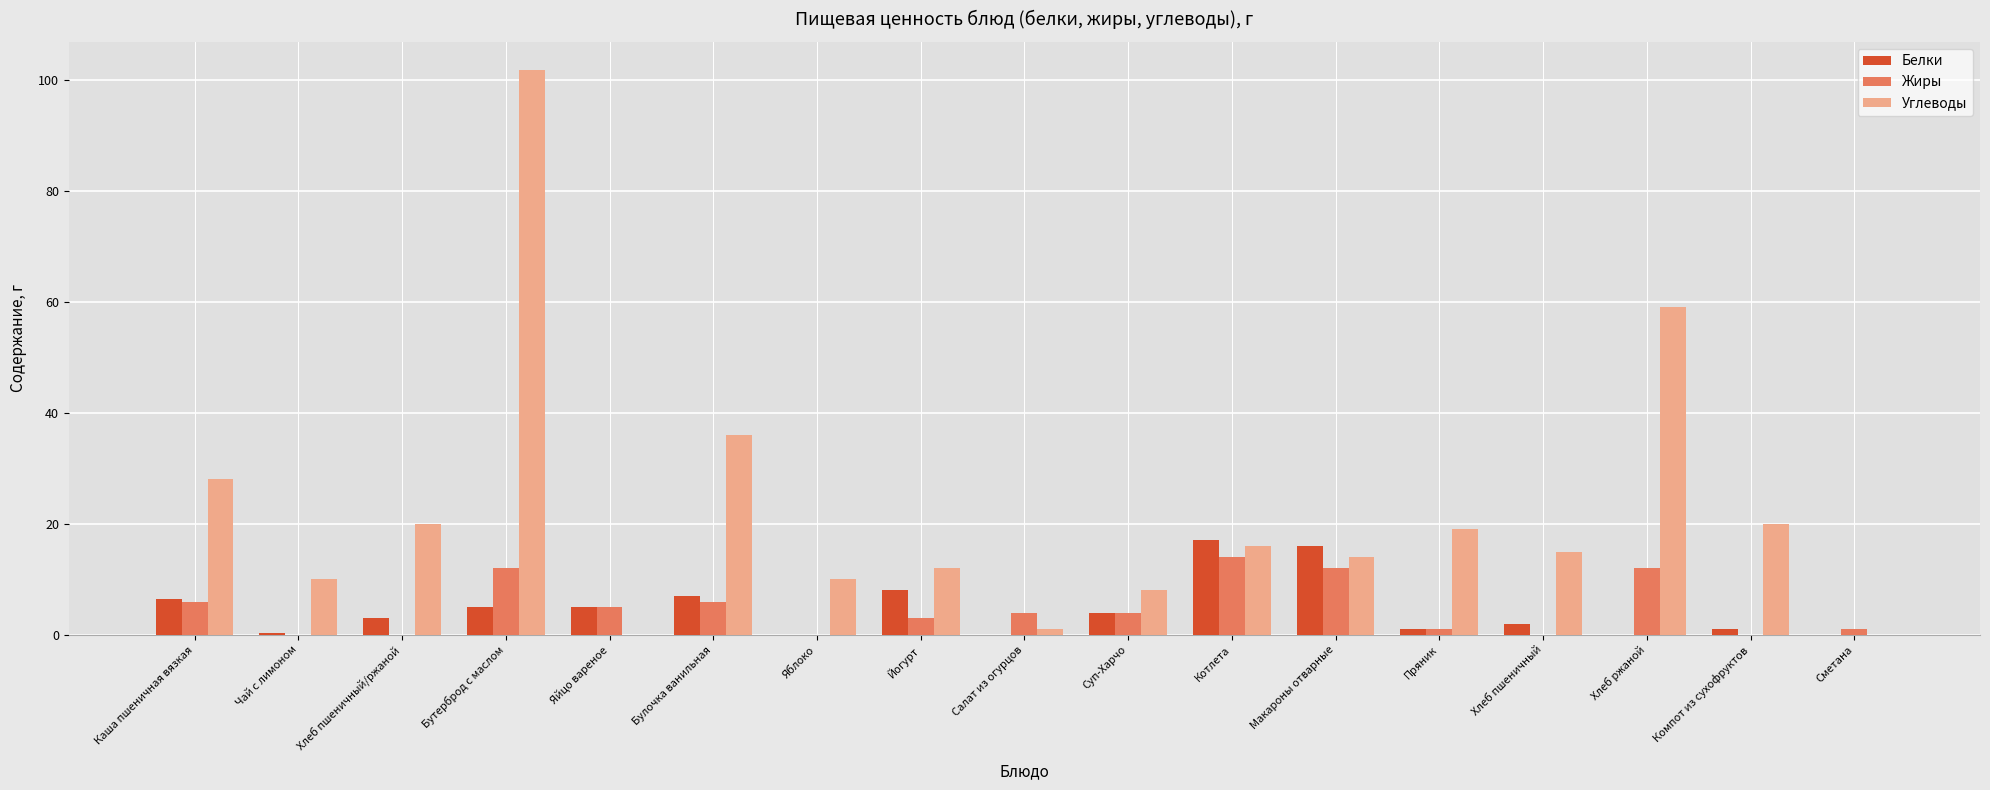

What is the approximate value of Белки at Суп-Харчо?

4.0